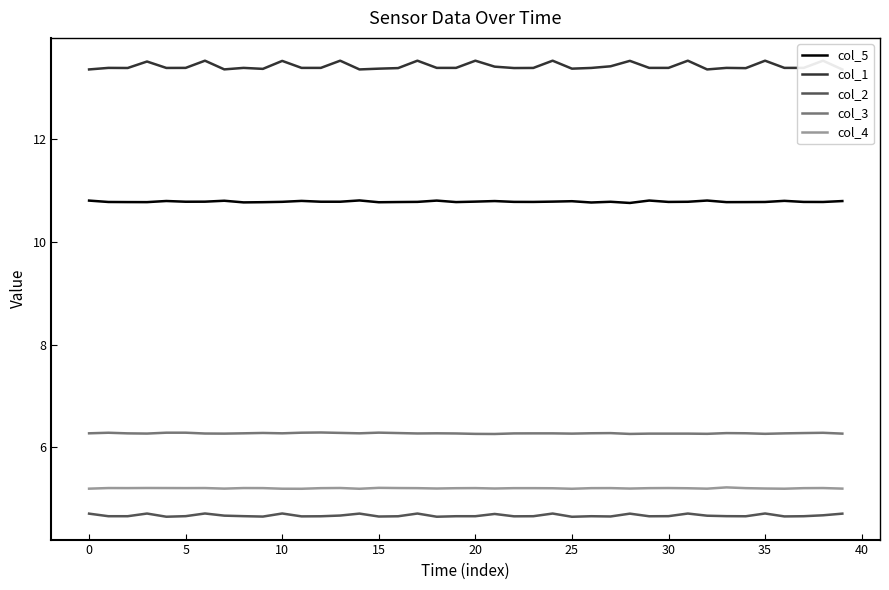

Does the chart display data point markers on the line(s)?

No